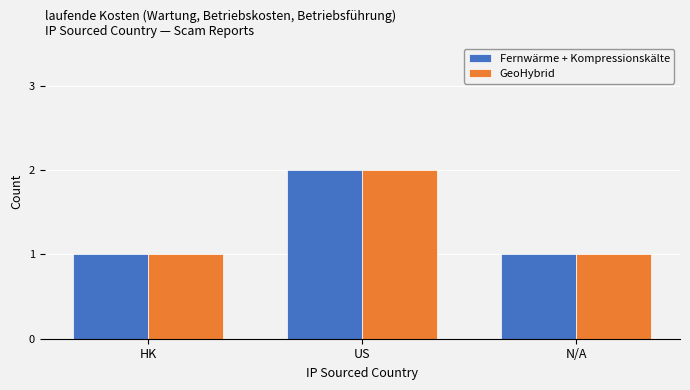

Which category has the highest value in the GeoHybrid series?

US